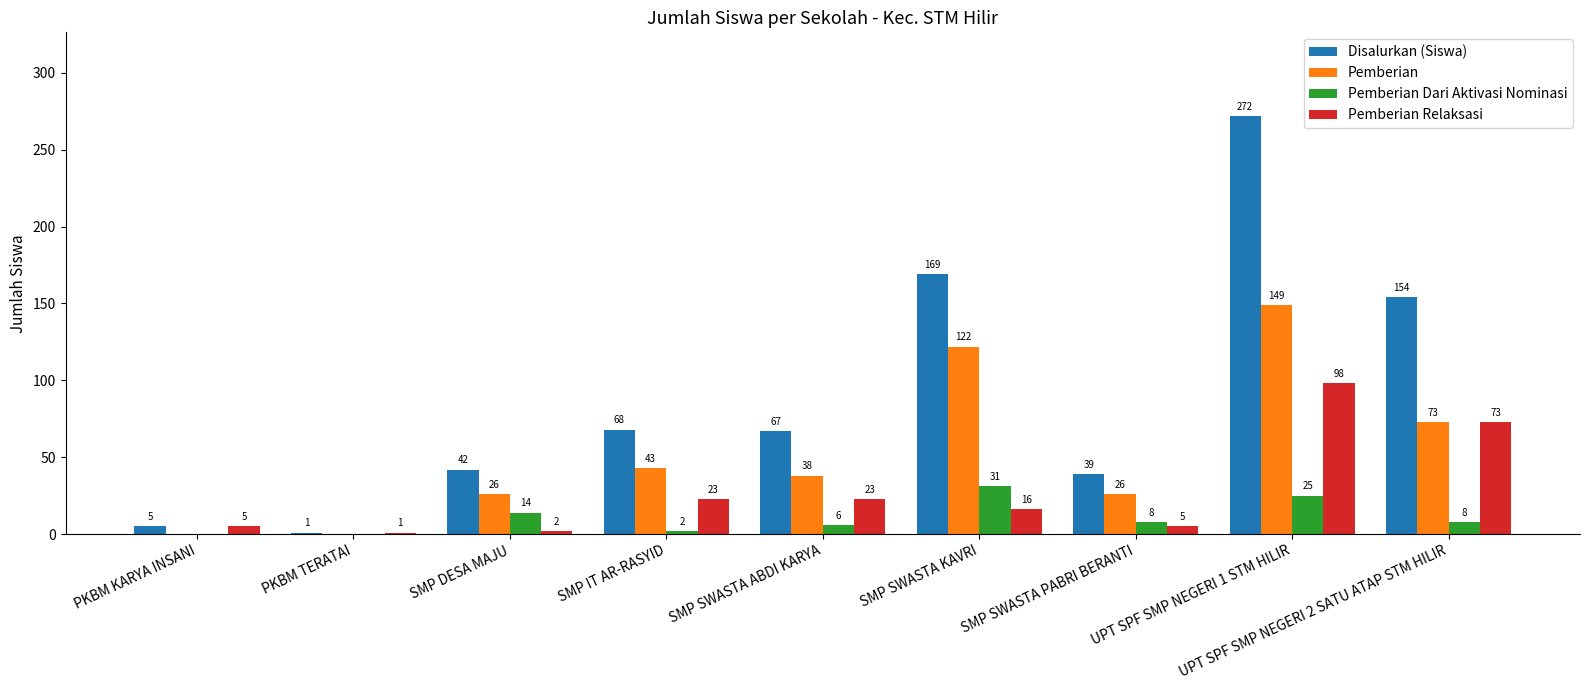

Is the value of Pemberian Relaksasi at SMP SWASTA KAVRI greater than the value of Pemberian at SMP IT AR-RASYID?

No